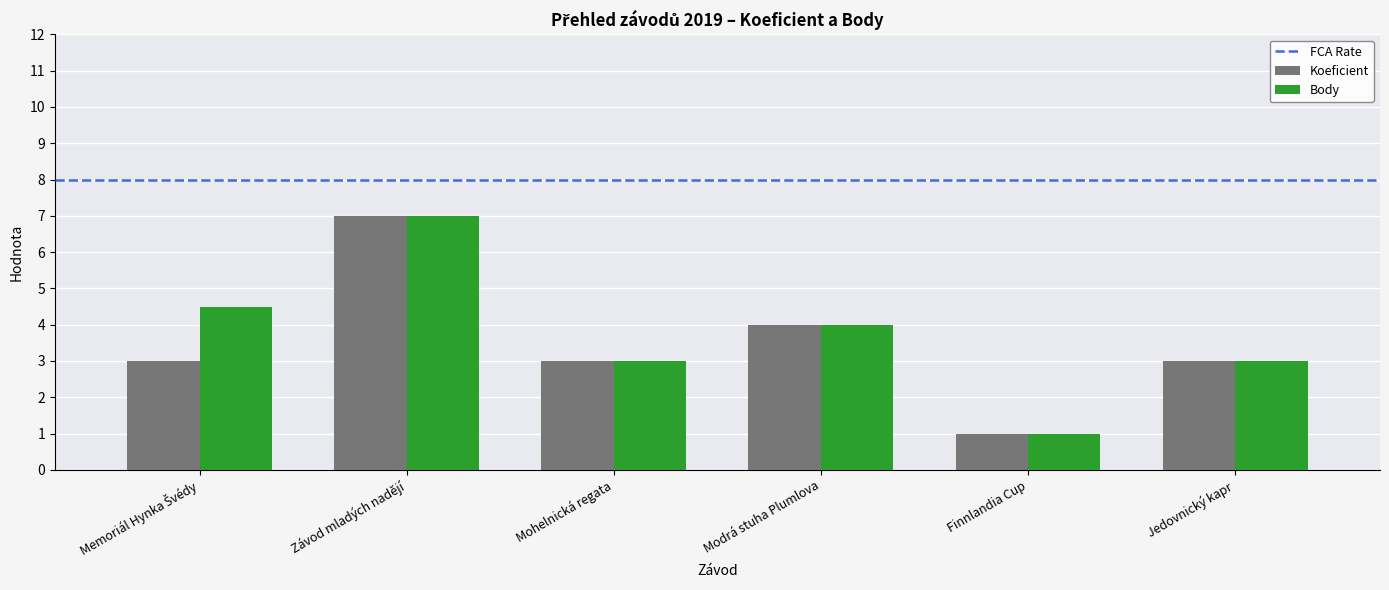

What is the difference between the second highest and minimum values in the Body series?

3.5